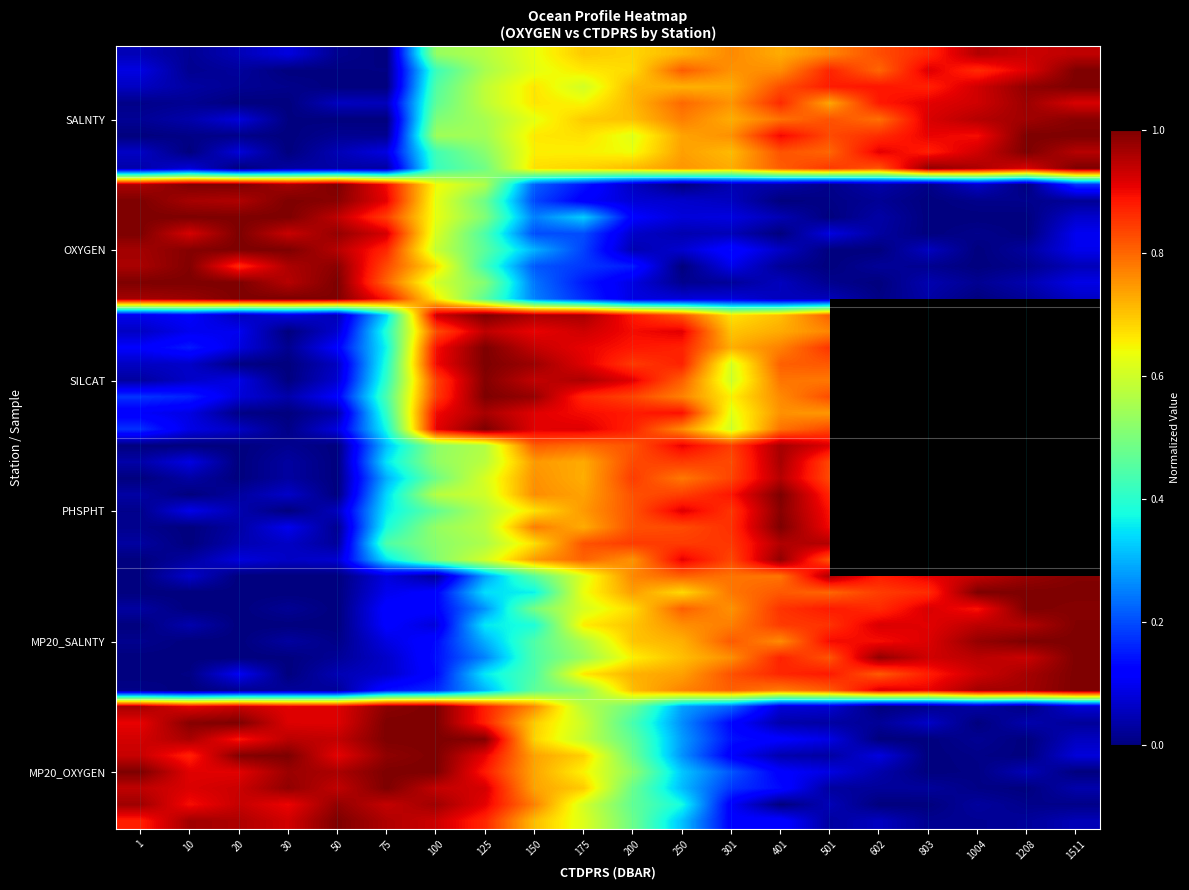

What is the sum of all SALNTY values?

11.0